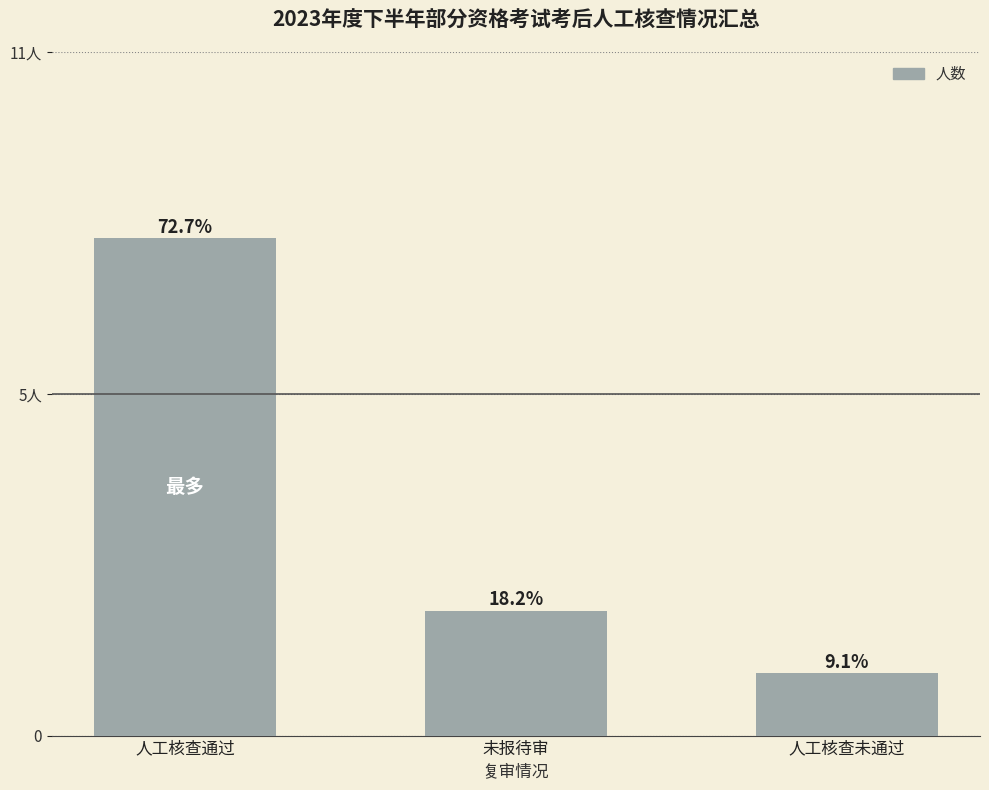

The value at 人工核查通过 is 8. True or false?

True